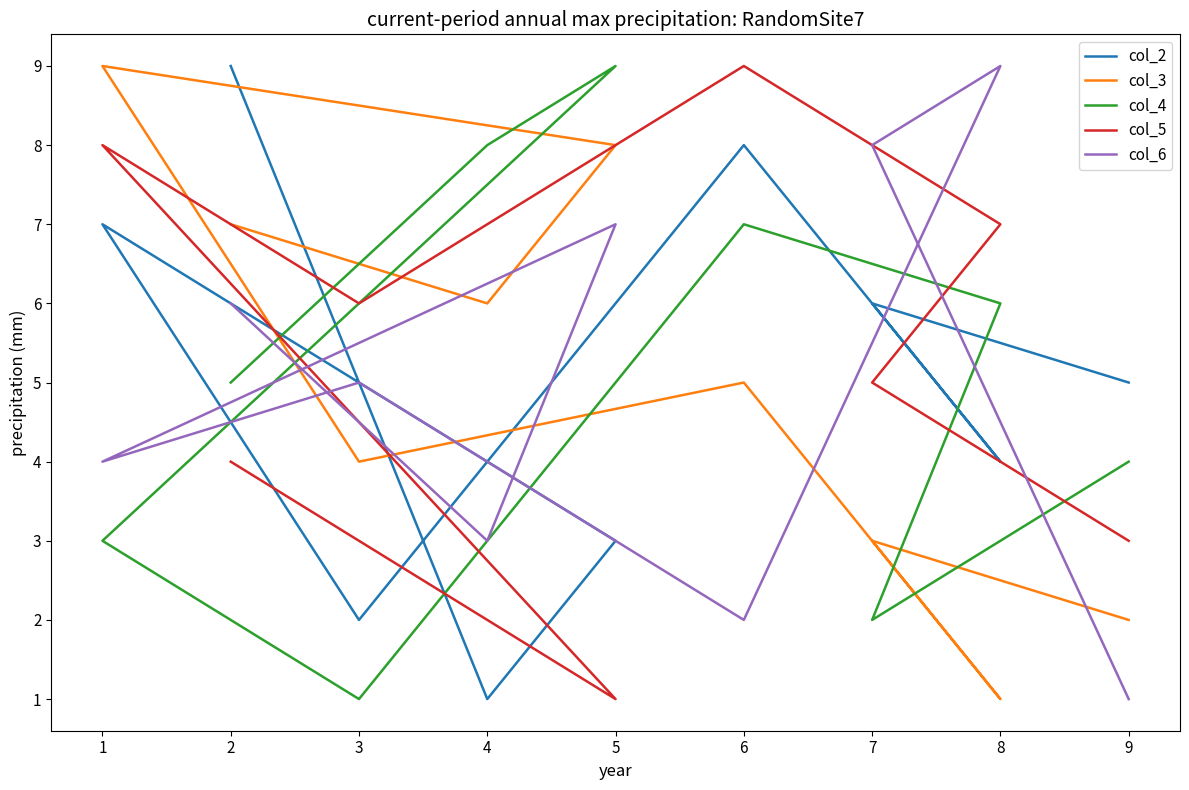

What is the smallest value displayed?

1